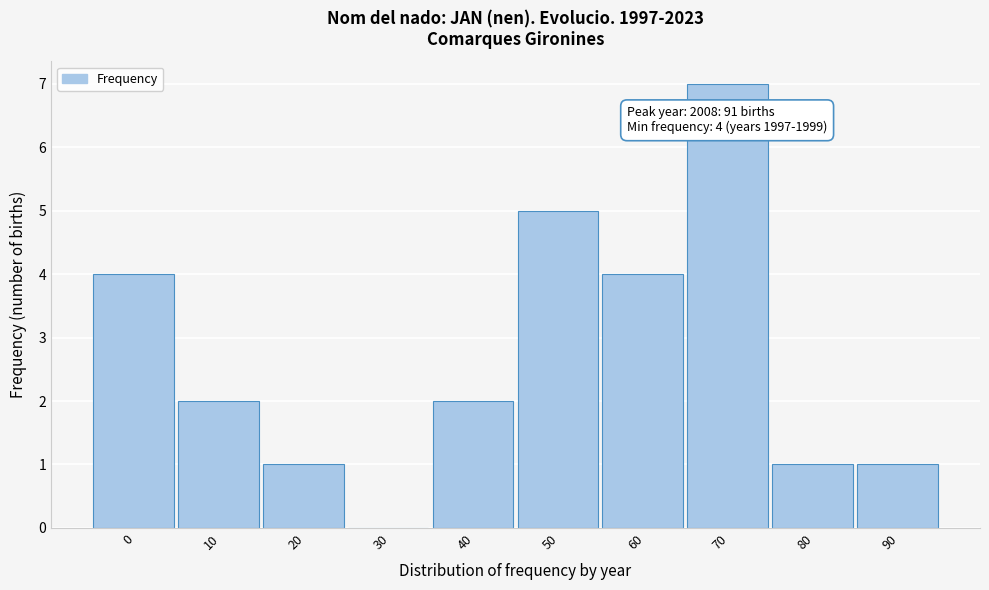

Reading right to left, extract all data points from this chart.

90=1	80=1	70=7	60=4	50=5	40=2	30=0	20=1	10=2	0=4